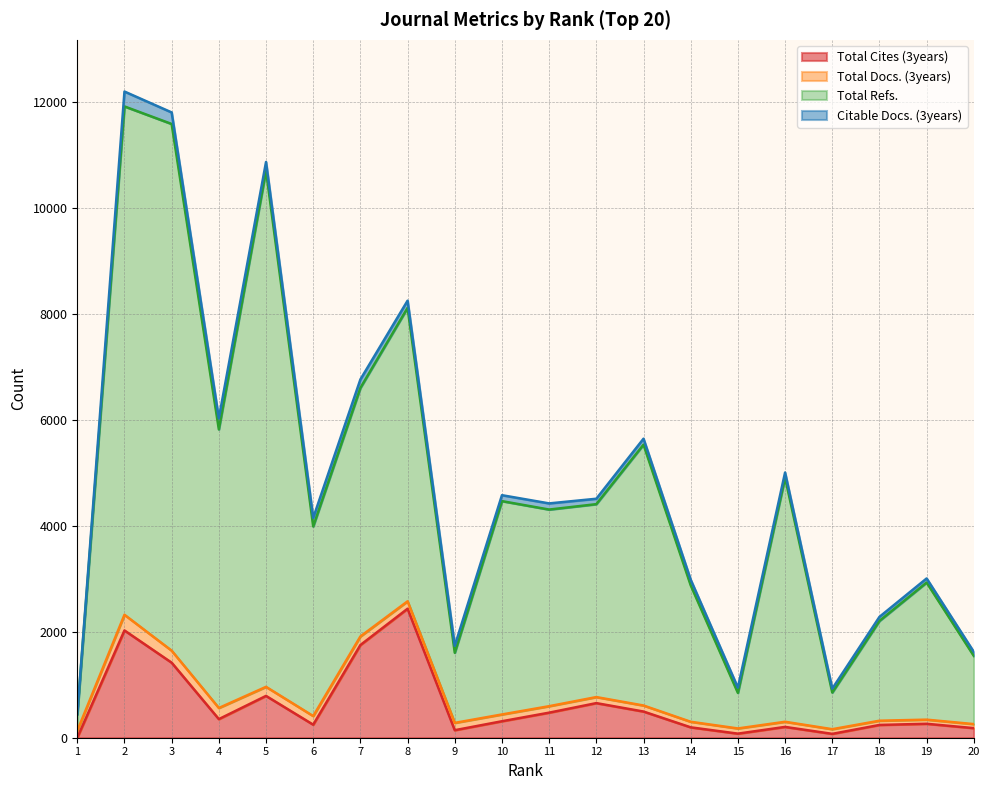

How many data points in Total Refs. are less than 4407?

10